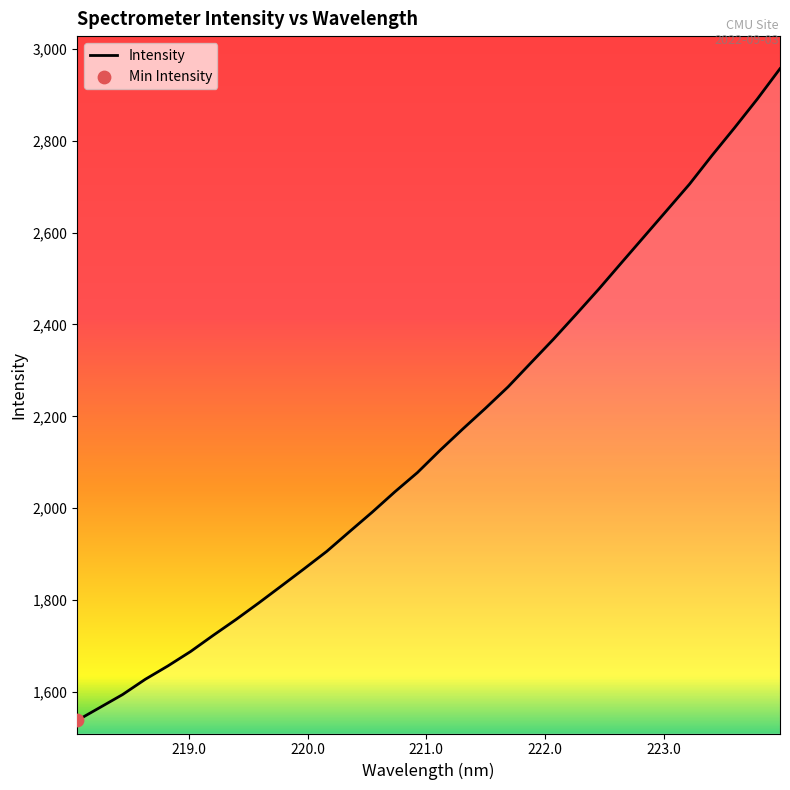

What is the maximum value shown in the chart?

2956.7